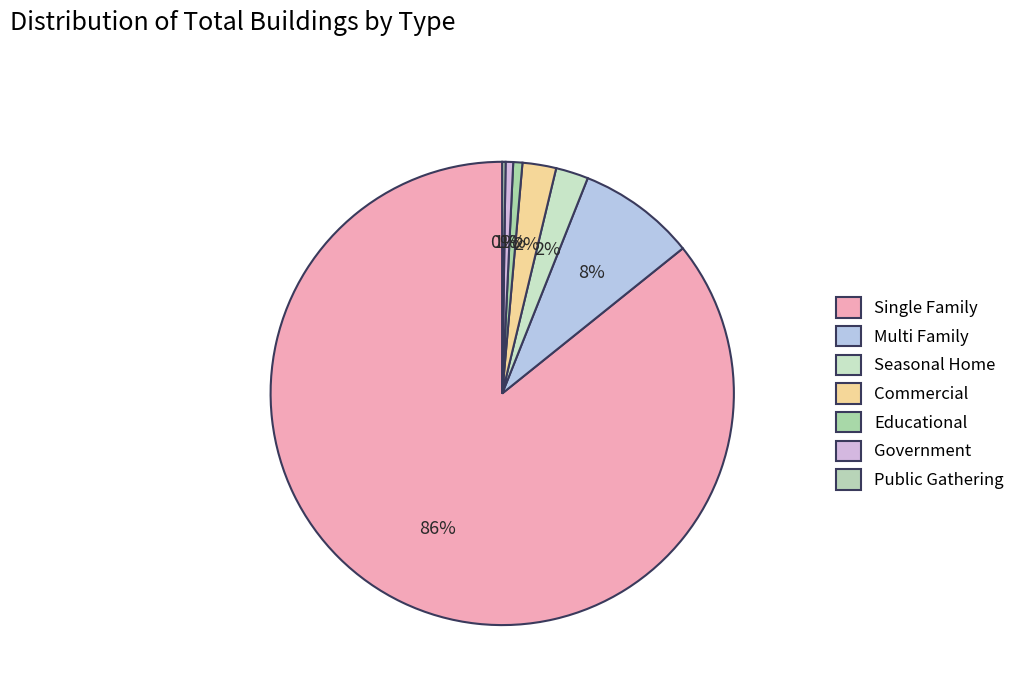

To the nearest percent, what is the average slice percentage?

14%